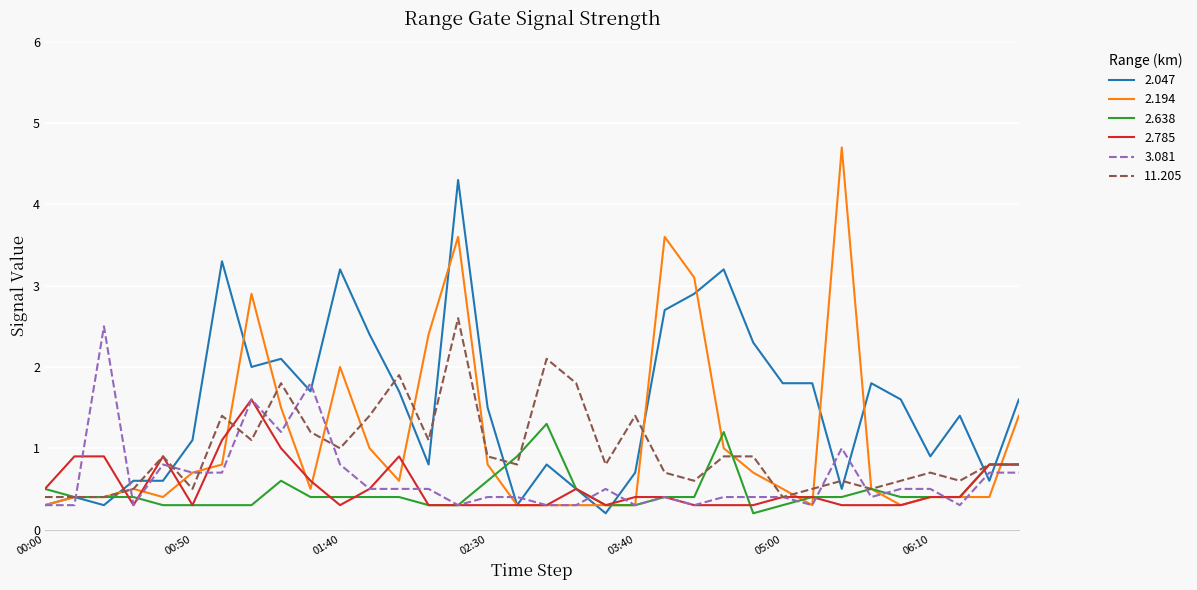

Which series has the largest total across all categories?

2.047